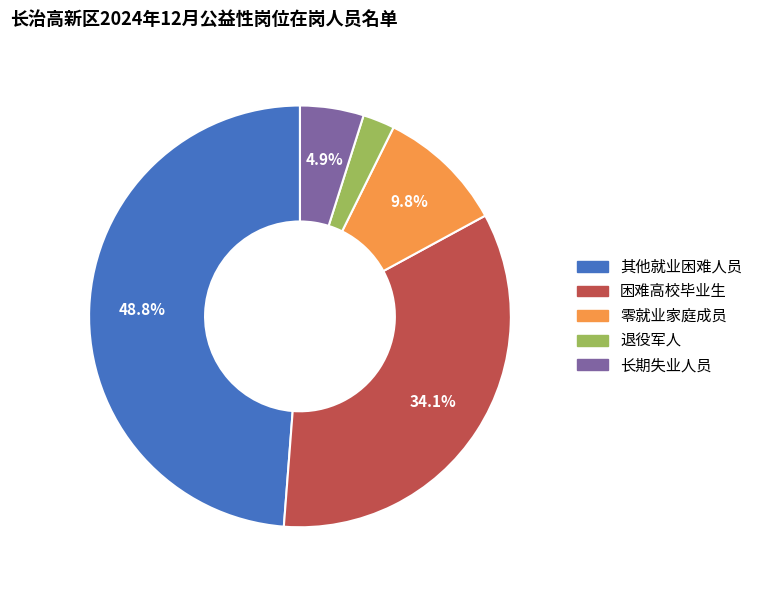

To the nearest percent, what percentage of the pie is 长期失业人员?

5%